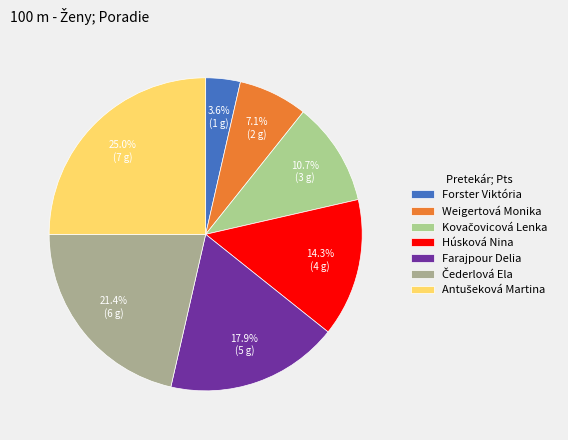

To the nearest percent, what is the difference between the Farajpour Delia and Weigertová Monika slice percentages?

11%